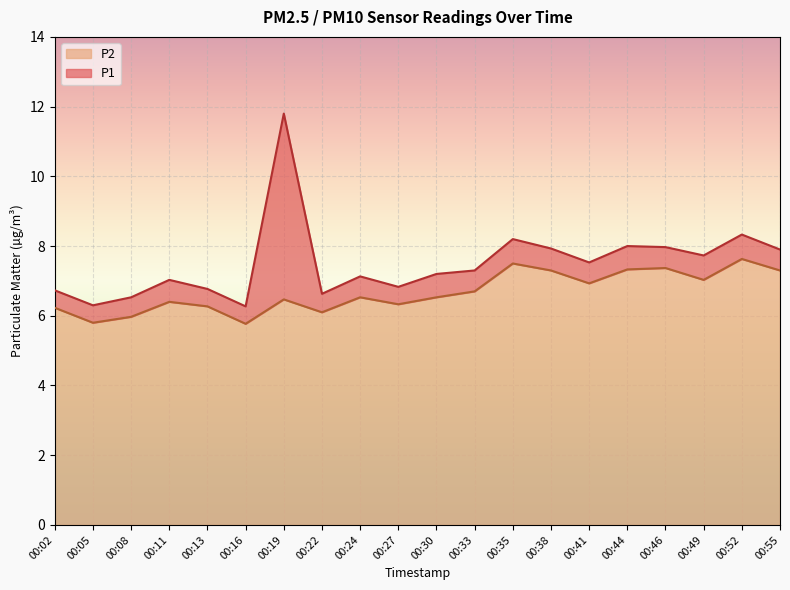

List the series in order of their overall mean, lowest first.

P2, P1